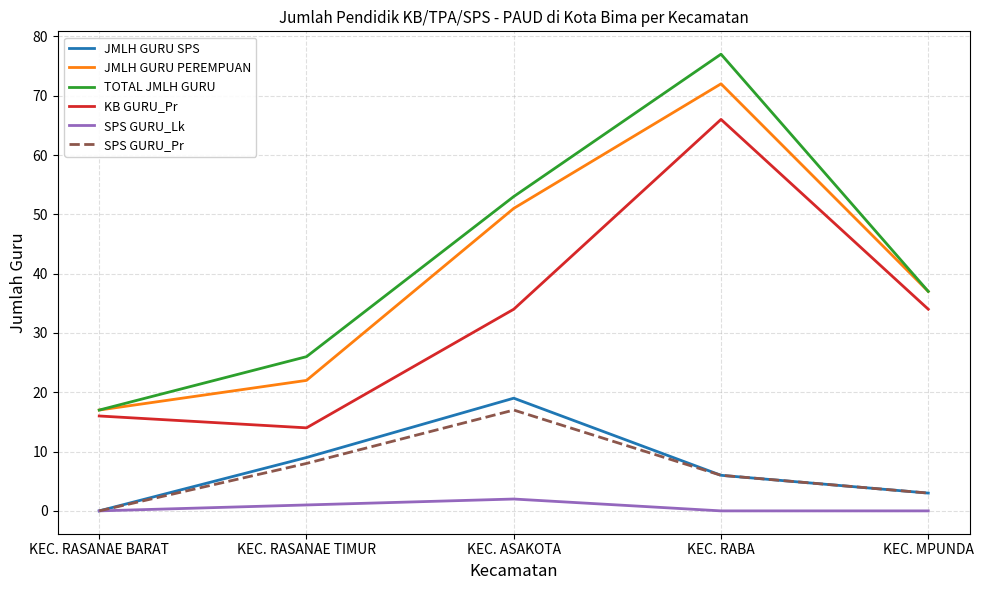

The SPS GURU_Lk series shows 0 at KEC. RABA. True or false?

True